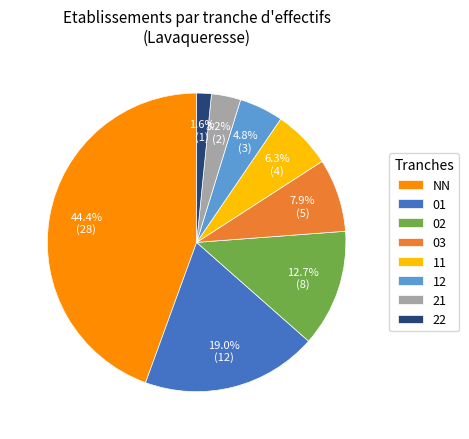

Which category has the smallest portion of the pie?

22